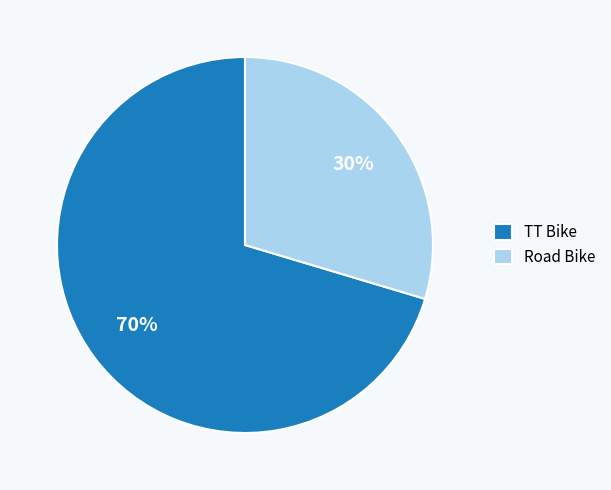

What is the ratio of the value at Road Bike to the value at TT Bike?

0.4